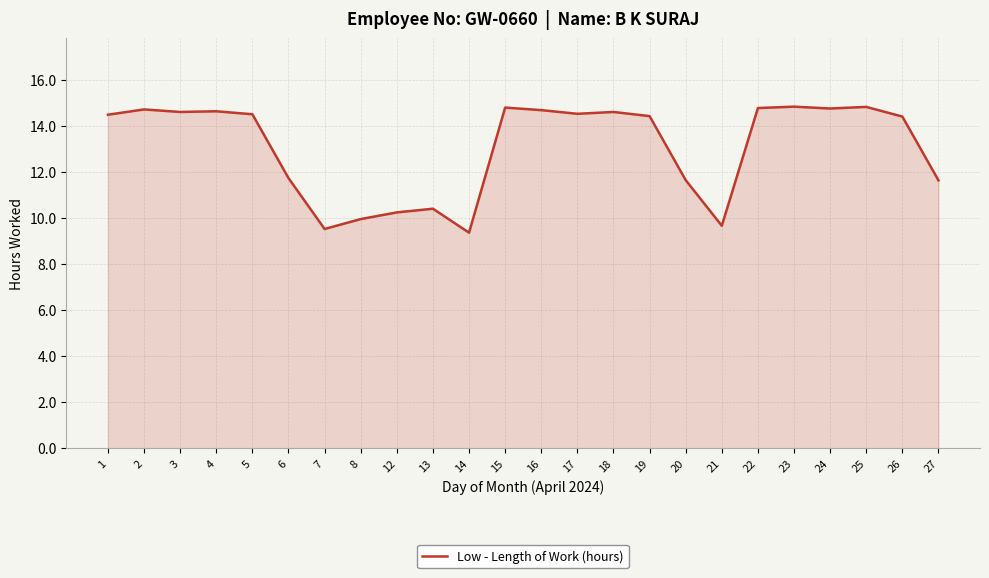

True or false: the data shows 14.6 at 3.

True